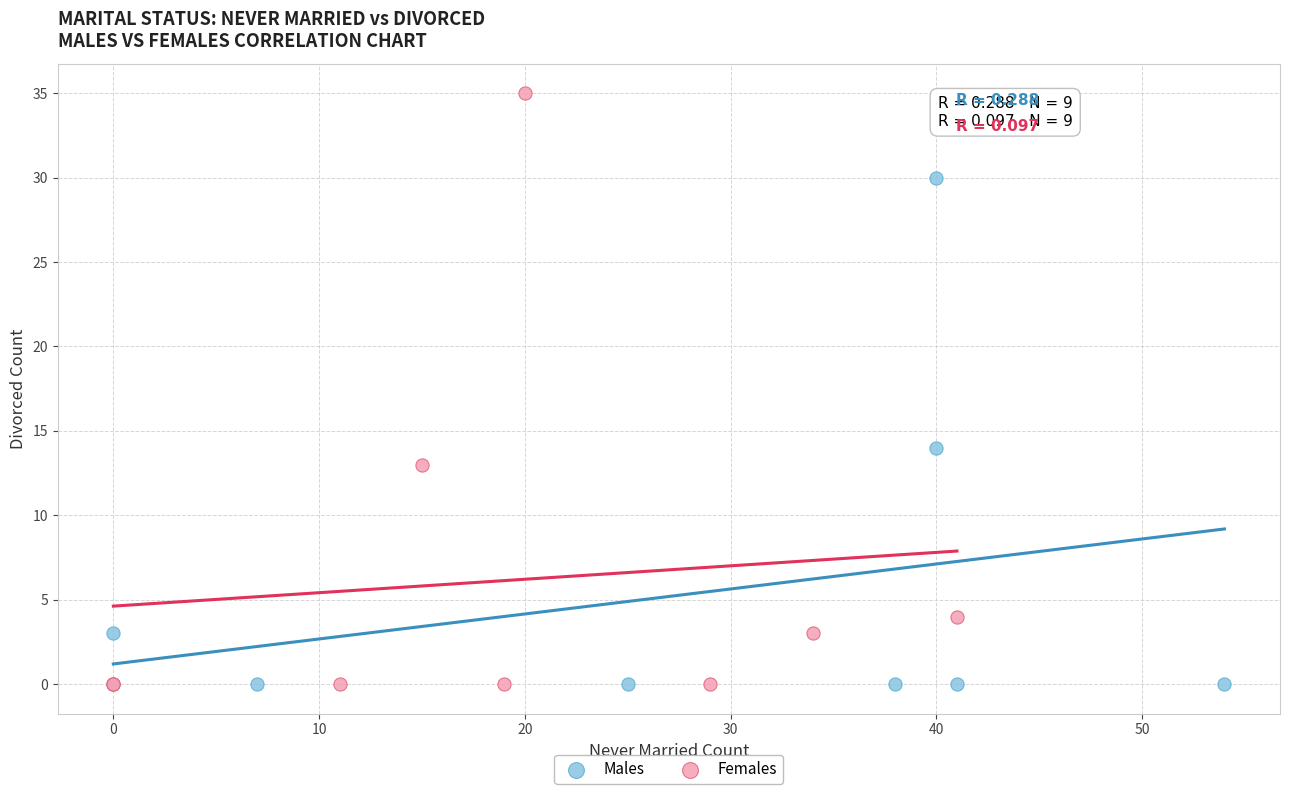

Which series contains the highest Y value?

Females